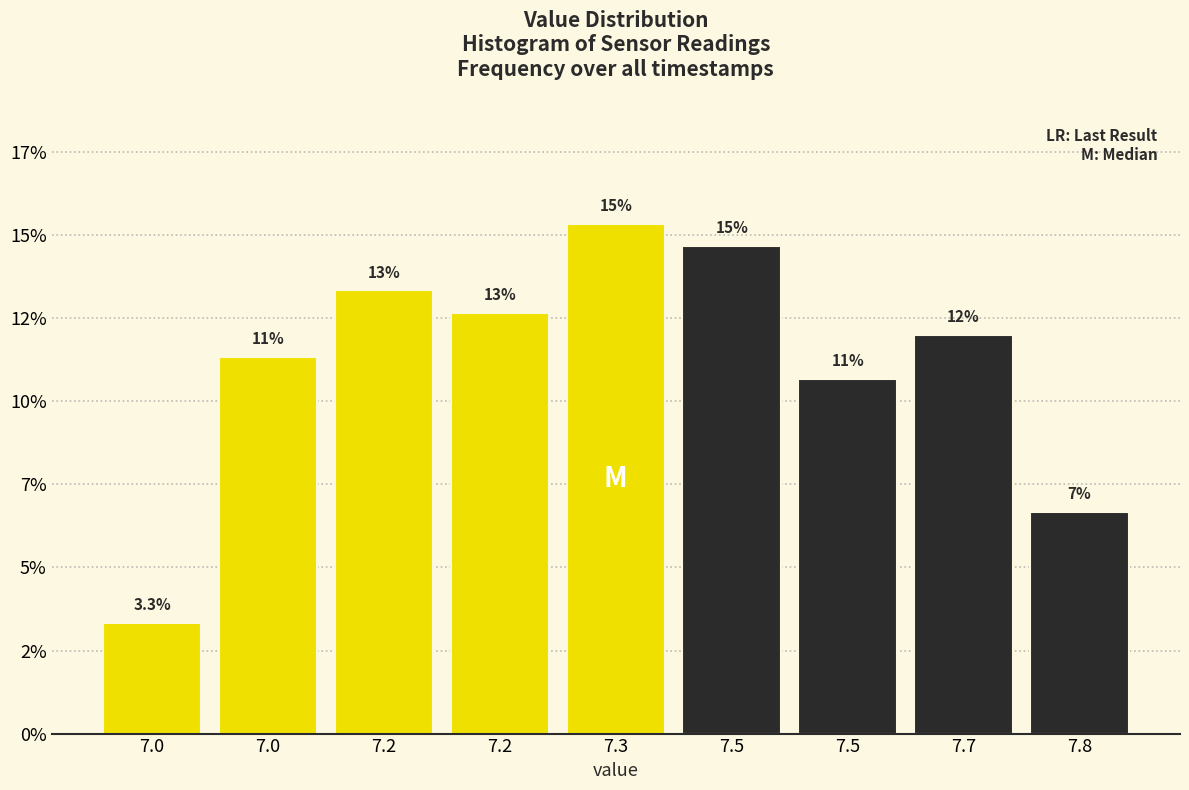

Are the bars horizontal?

No